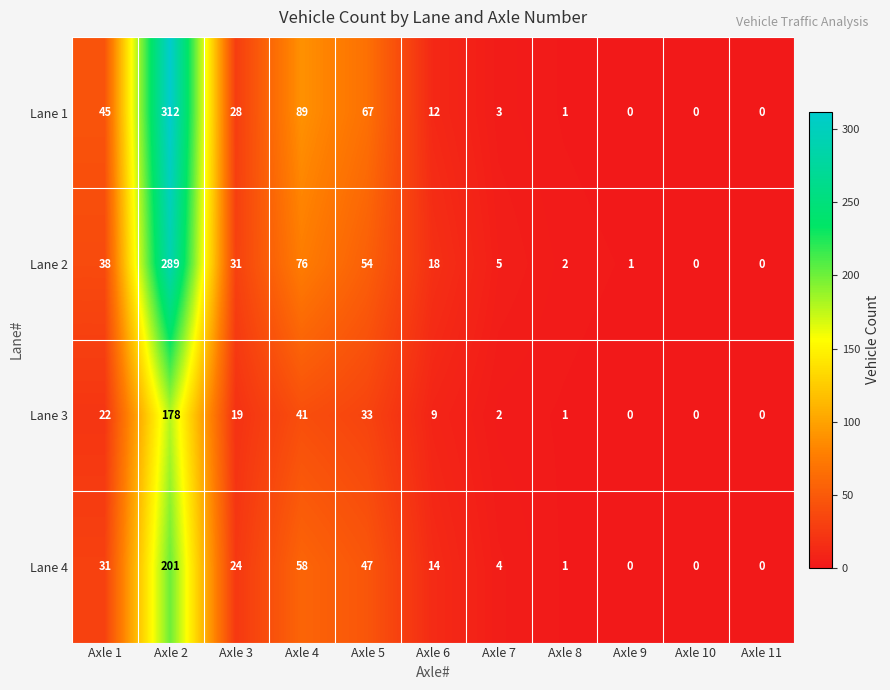

Which category has the highest value in the Lane 2 series?

Axle 2